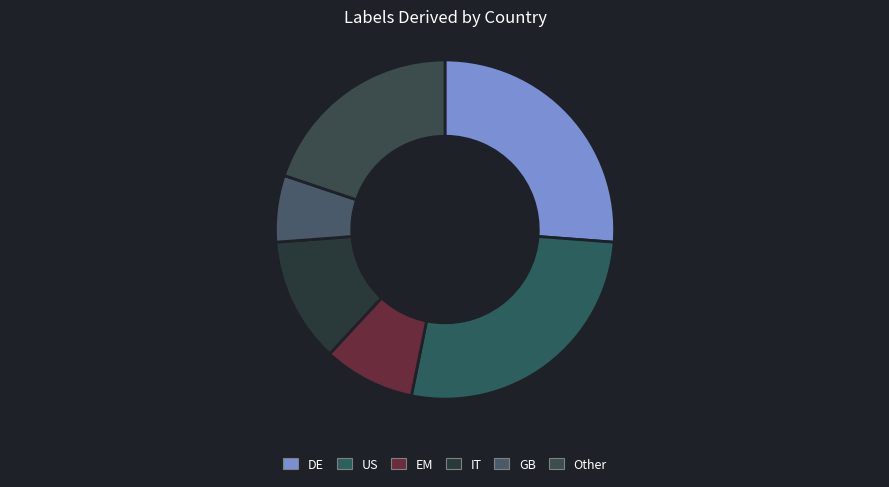

To the nearest percent, what percentage of the pie is GB?

6%